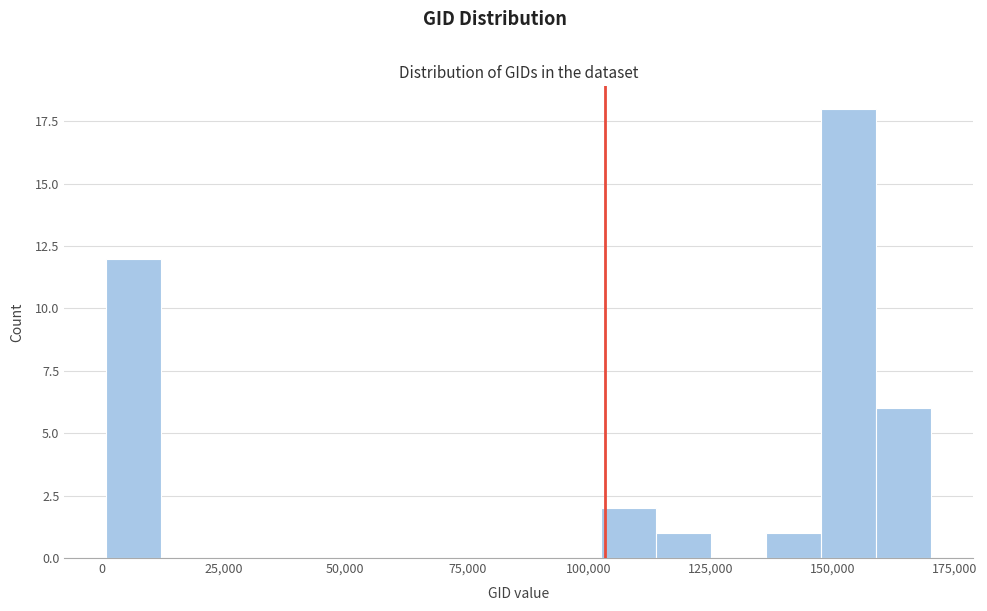

Around what value on the x-axis is the tallest bar? Give the approximate position of its centre, as read against the axis.

155000